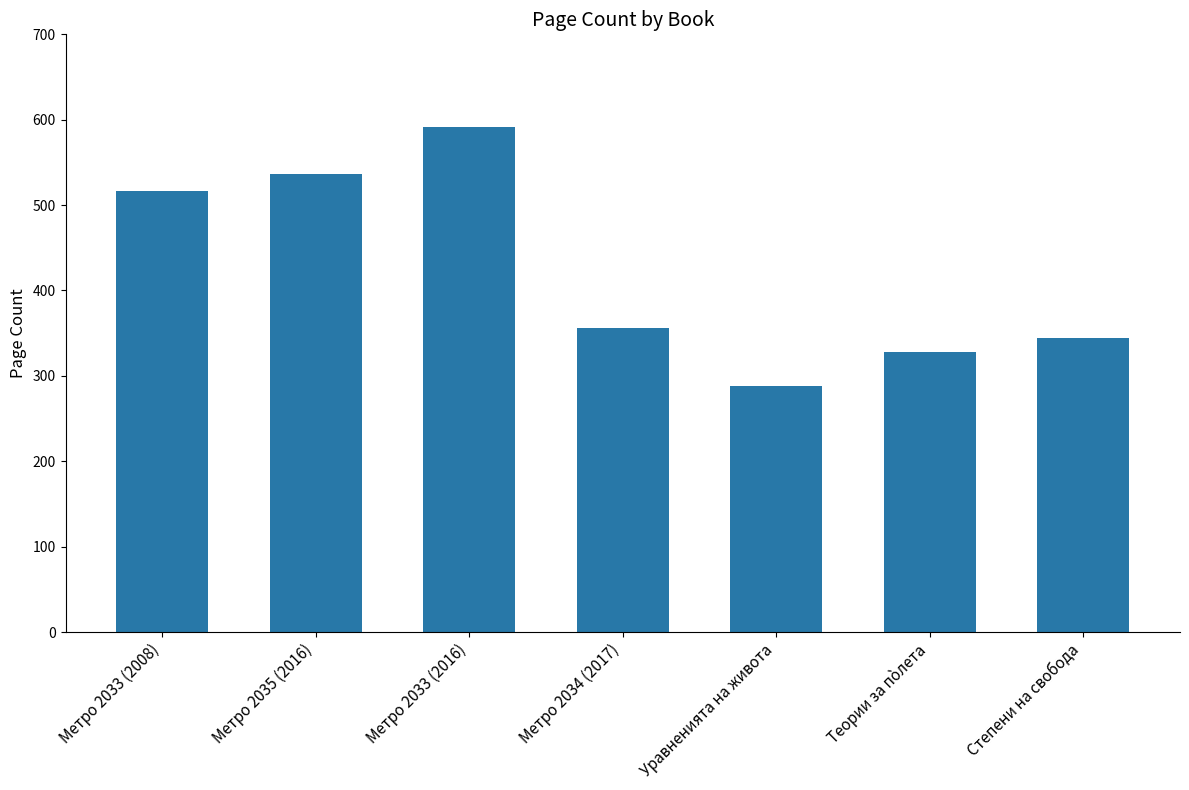

Does the chart contain stacked bars?

No